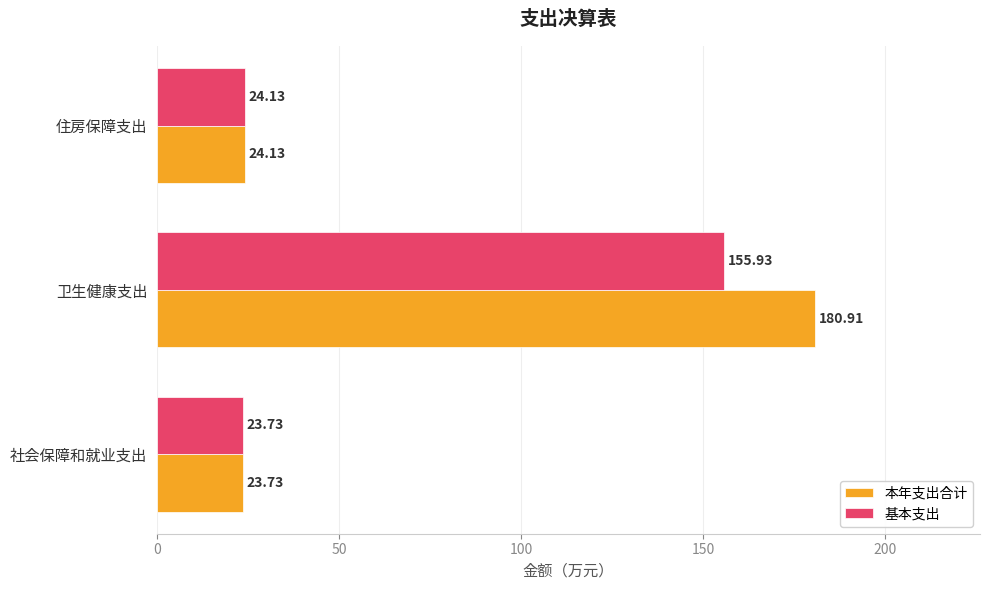

Which series has the widest spread of values?

本年支出合计